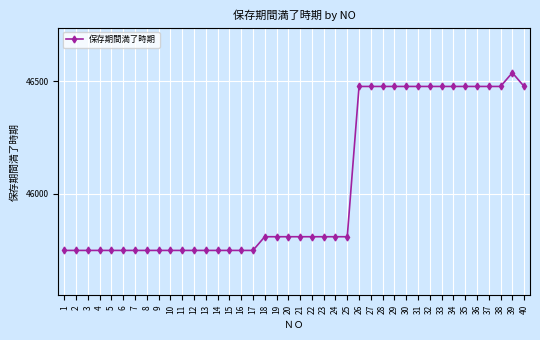

True or false: there are more than 0 points higher than both neighbors.

True